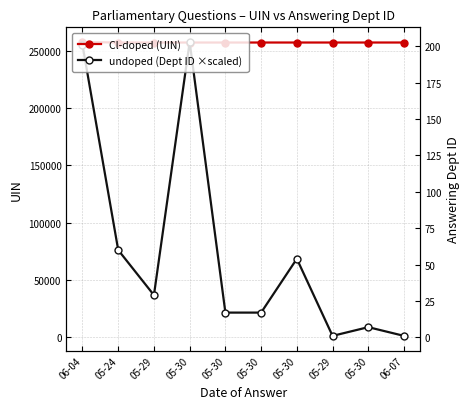

True or false: Cl-doped (UIN) has a value of 257005.0 at 05-29.

True